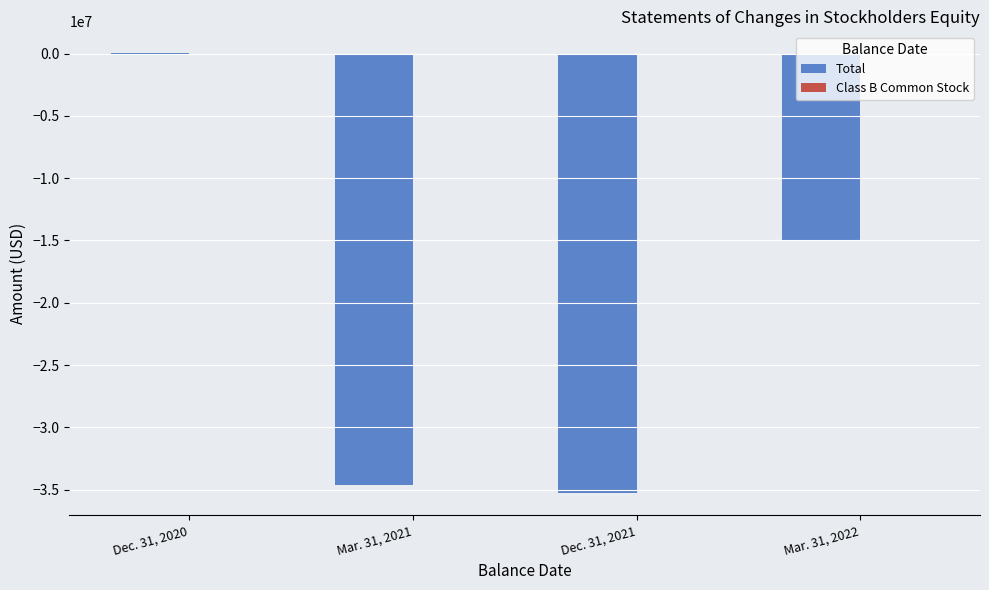

What is the sum of all Total values?

-84941718